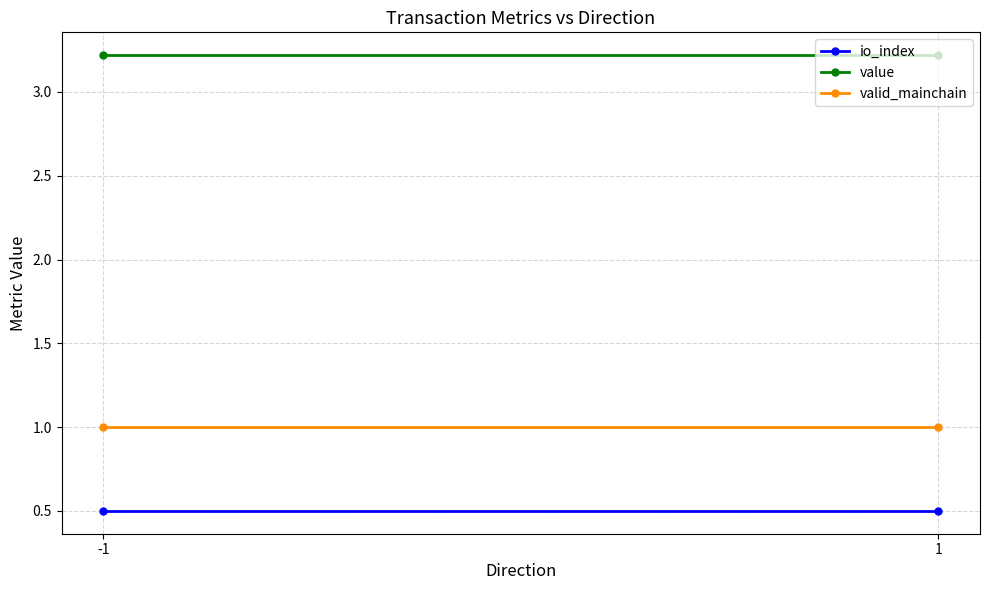

What is the value of the valid_mainchain point at the 1st from the left?

1.0